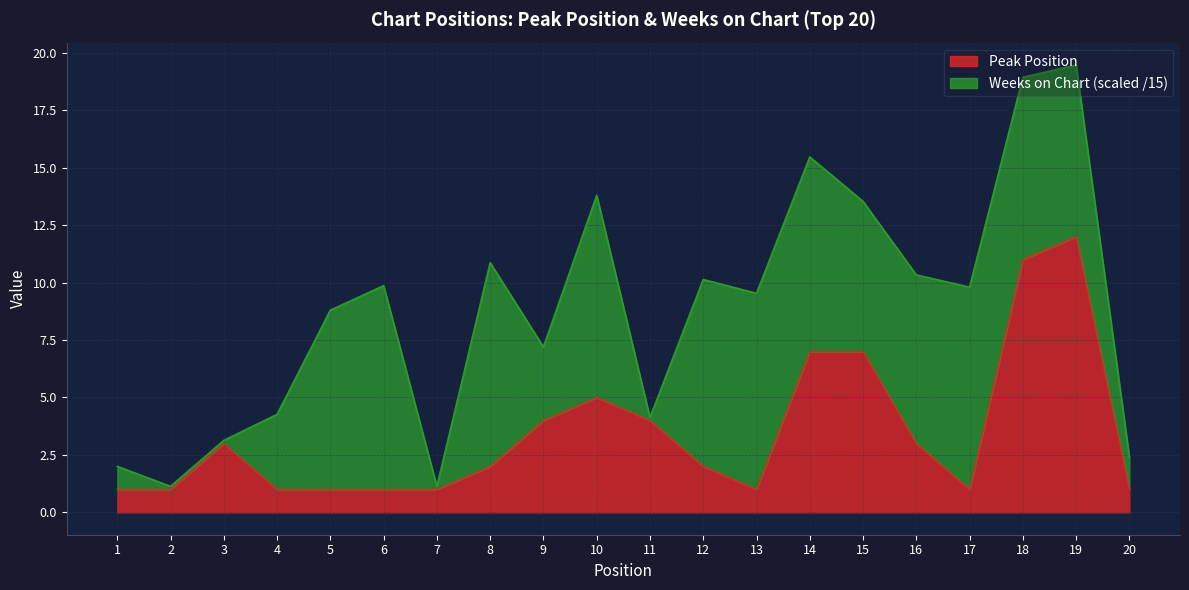

Count the number of categories in the chart.

20